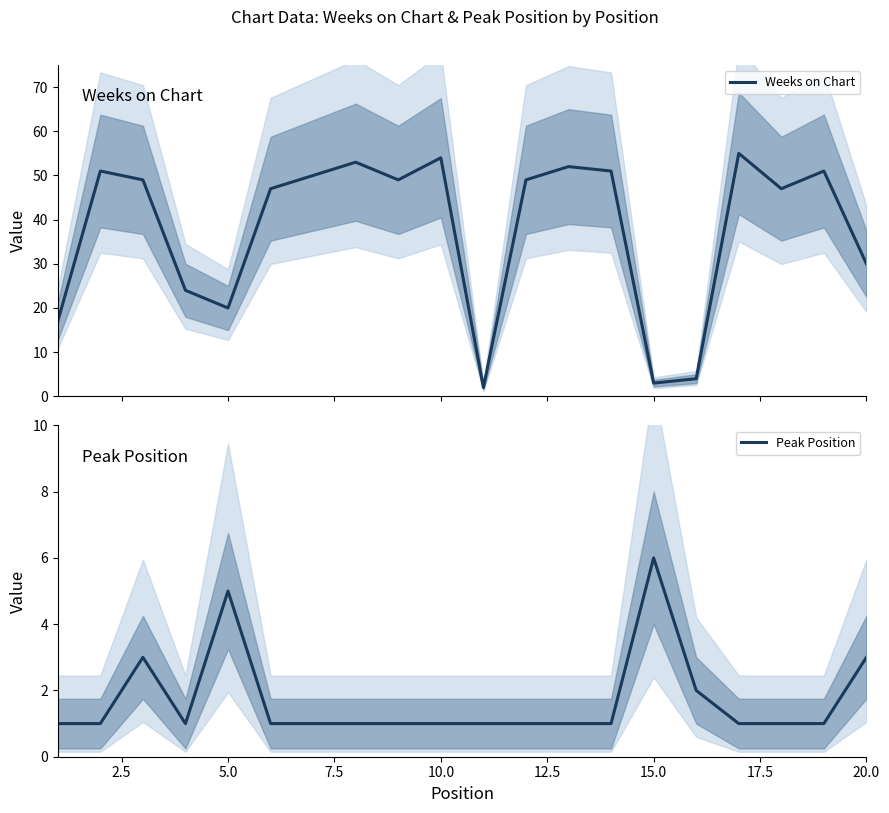

After their last crossing, which series has the higher values: Weeks on Chart or Peak Position?

Weeks on Chart